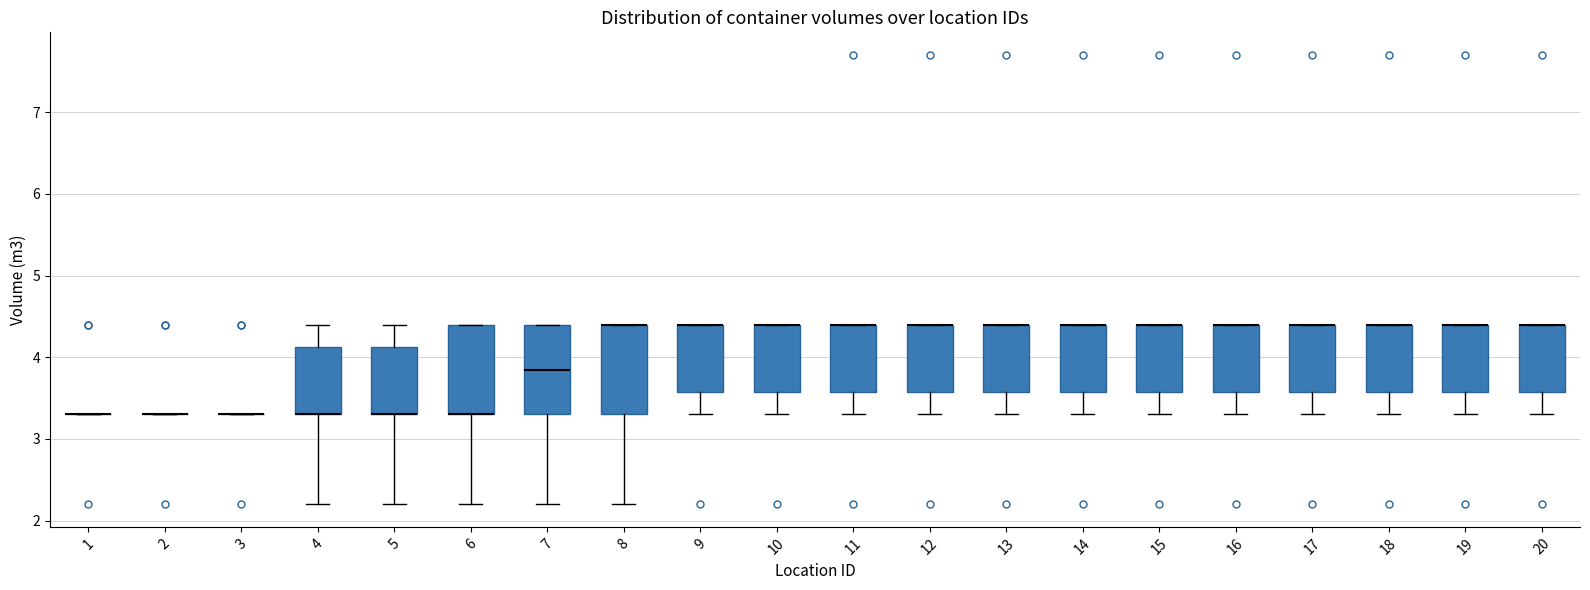

Reading left to right, read every box against the y-axis: the position of its median line, the range the box covers, and the ends of its whiskers. The values are not printed on the chart, so give them approximately, as read against the axis.

1: box collapsed to a line at 3.3, whiskers 3.3 to 3.3
2: box collapsed to a line at 3.3, whiskers 3.3 to 3.3
3: box collapsed to a line at 3.3, whiskers 3.3 to 3.3
4: median 3.3 (drawn on the box's lower edge), box 3.3 to 4.1, whiskers 2.2 to 4.4
5: median 3.3 (drawn on the box's lower edge), box 3.3 to 4.1, whiskers 2.2 to 4.4
6: median 3.3 (drawn on the box's lower edge), box 3.3 to 4.4, whiskers 2.2 to 4.4
7: median 3.9, box 3.3 to 4.4, whiskers 2.2 to 4.4
8: median 4.4 (drawn on the box's upper edge), box 3.3 to 4.4, whiskers 2.2 to 4.4
9: median 4.4 (drawn on the box's upper edge), box 3.6 to 4.4, whiskers 3.3 to 4.4
10: median 4.4 (drawn on the box's upper edge), box 3.6 to 4.4, whiskers 3.3 to 4.4
11: median 4.4 (drawn on the box's upper edge), box 3.6 to 4.4, whiskers 3.3 to 4.4
12: median 4.4 (drawn on the box's upper edge), box 3.6 to 4.4, whiskers 3.3 to 4.4
13: median 4.4 (drawn on the box's upper edge), box 3.6 to 4.4, whiskers 3.3 to 4.4
14: median 4.4 (drawn on the box's upper edge), box 3.6 to 4.4, whiskers 3.3 to 4.4
15: median 4.4 (drawn on the box's upper edge), box 3.6 to 4.4, whiskers 3.3 to 4.4
16: median 4.4 (drawn on the box's upper edge), box 3.6 to 4.4, whiskers 3.3 to 4.4
17: median 4.4 (drawn on the box's upper edge), box 3.6 to 4.4, whiskers 3.3 to 4.4
18: median 4.4 (drawn on the box's upper edge), box 3.6 to 4.4, whiskers 3.3 to 4.4
19: median 4.4 (drawn on the box's upper edge), box 3.6 to 4.4, whiskers 3.3 to 4.4
20: median 4.4 (drawn on the box's upper edge), box 3.6 to 4.4, whiskers 3.3 to 4.4